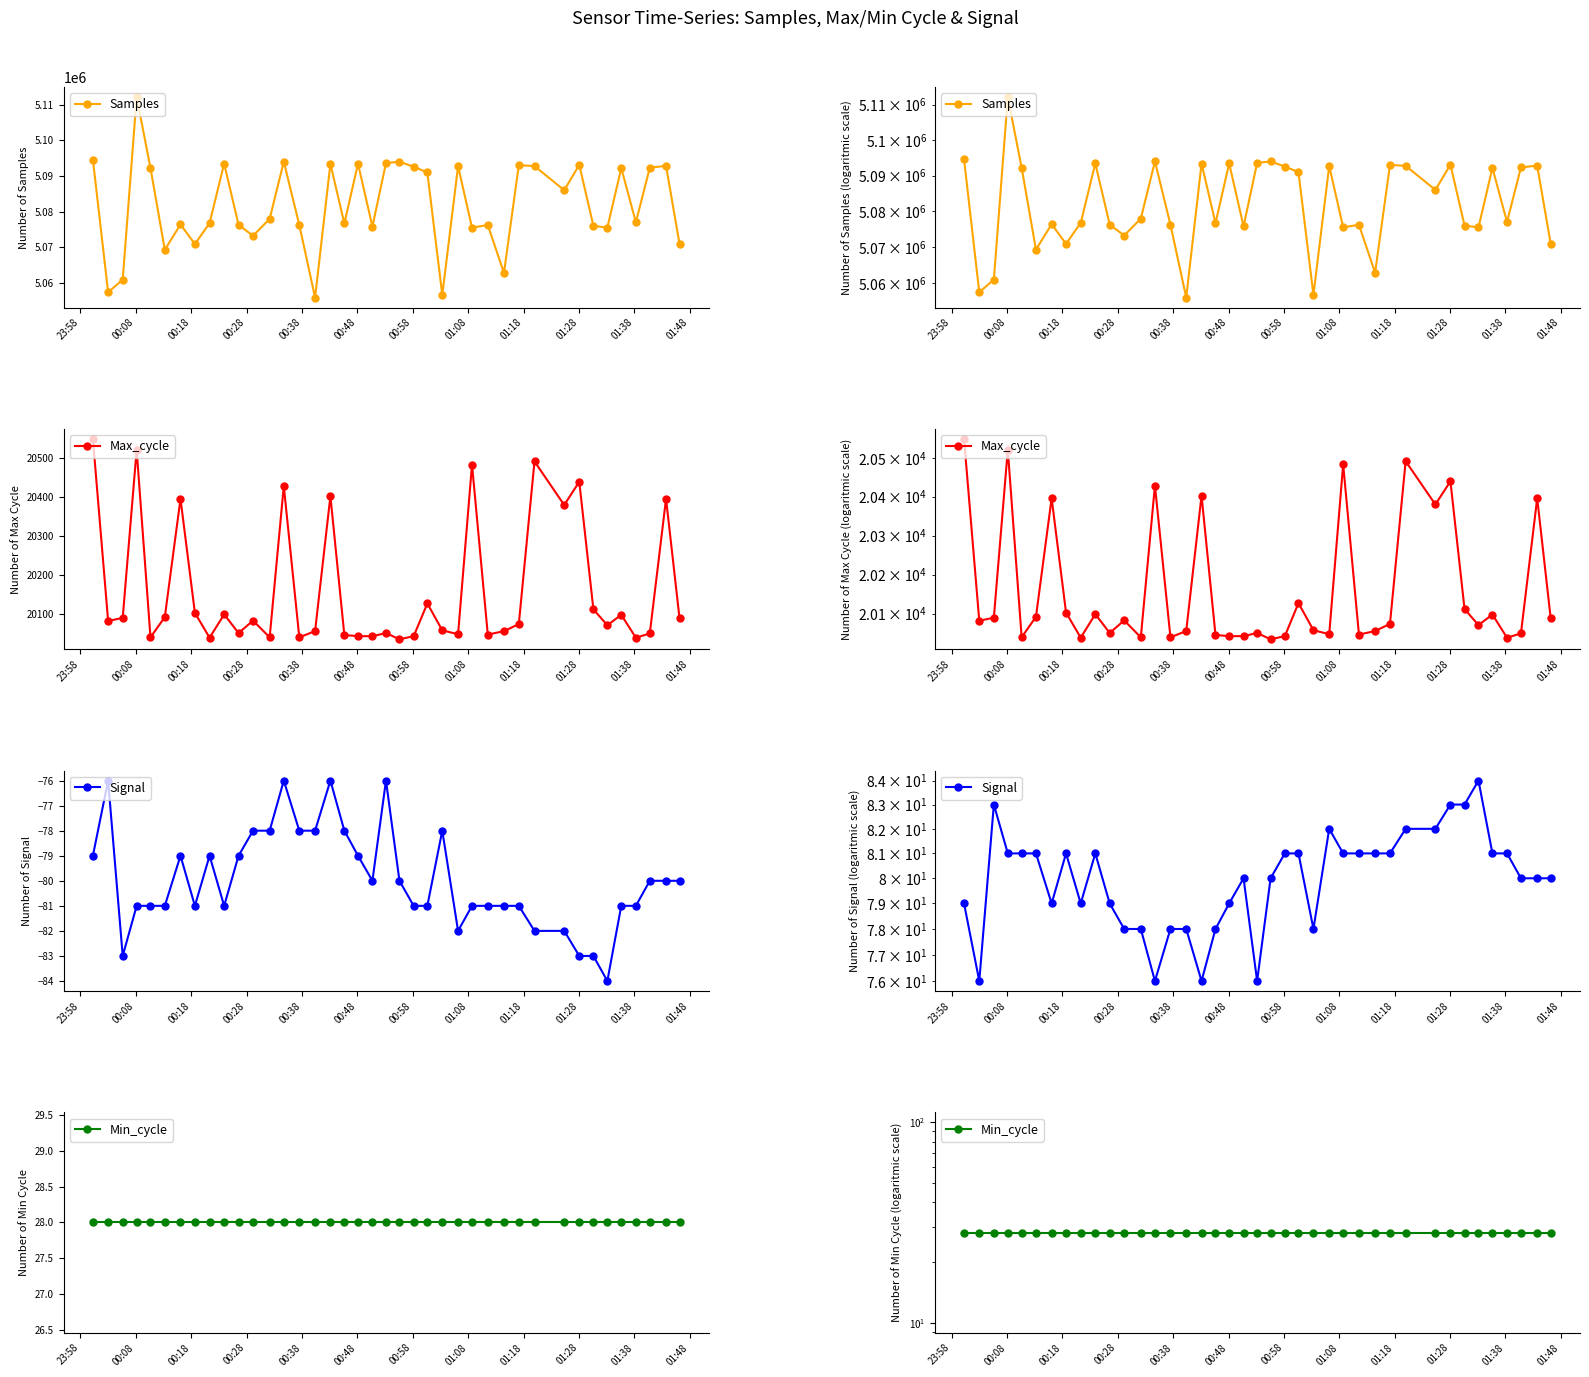

What is the label of the 1st point from the left?

23:58